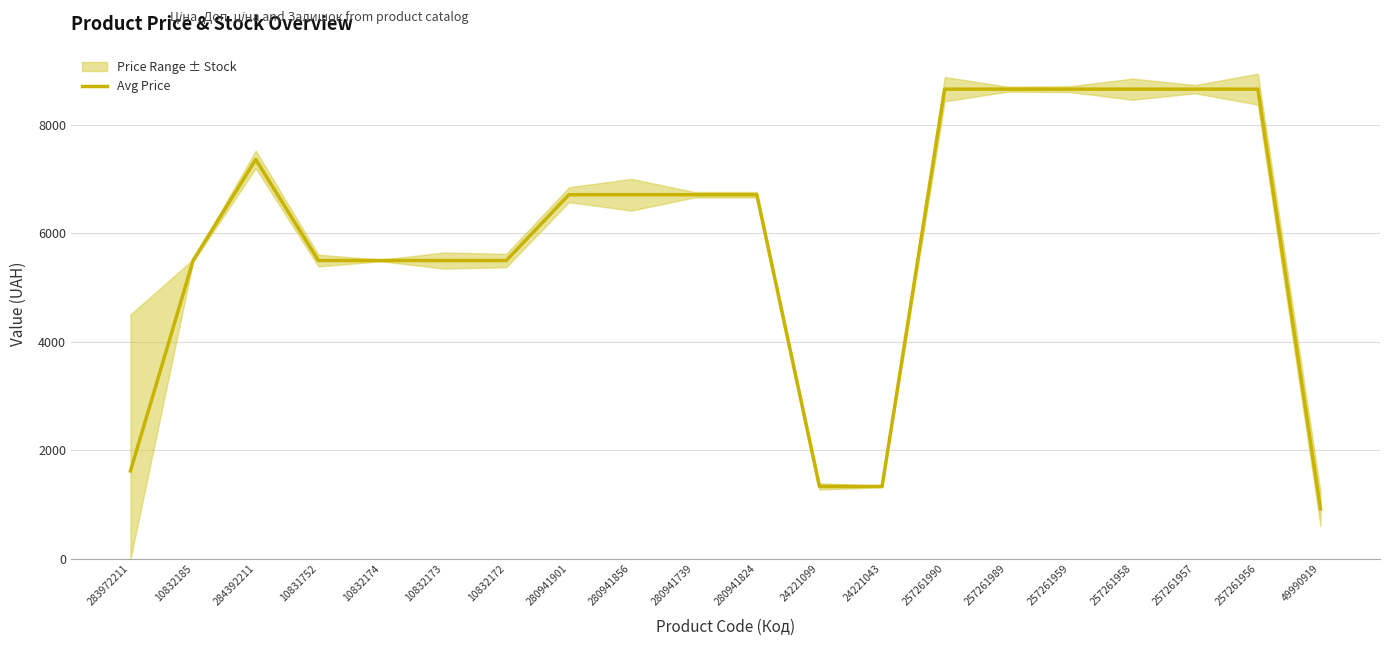

Is it true that the value at 10832172 is 2976.8?

False